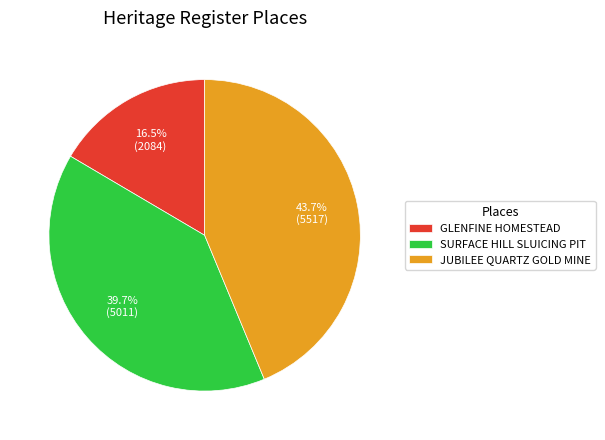

Do SURFACE HILL SLUICING PIT and GLENFINE HOMESTEAD together represent more than half of the pie?

Yes